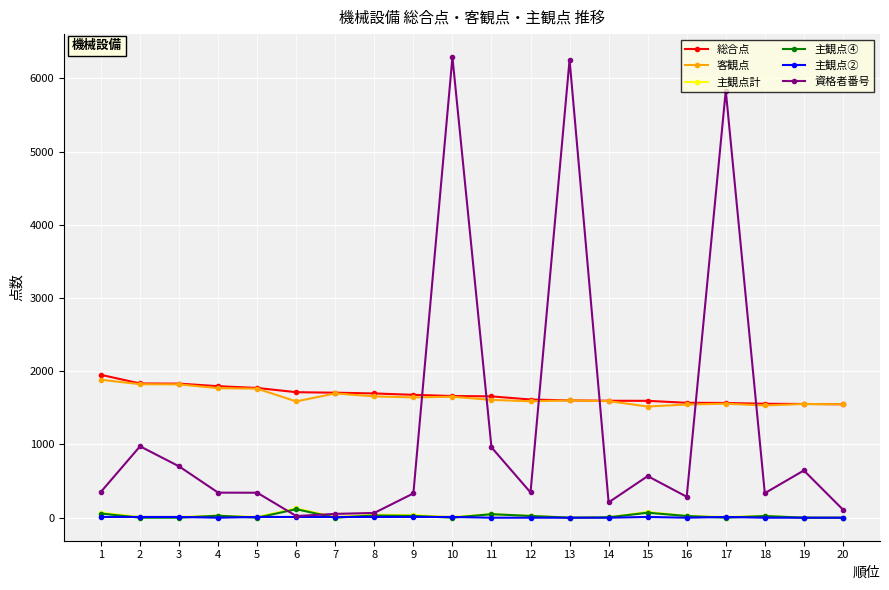

What is the maximum value shown in the chart?

6290